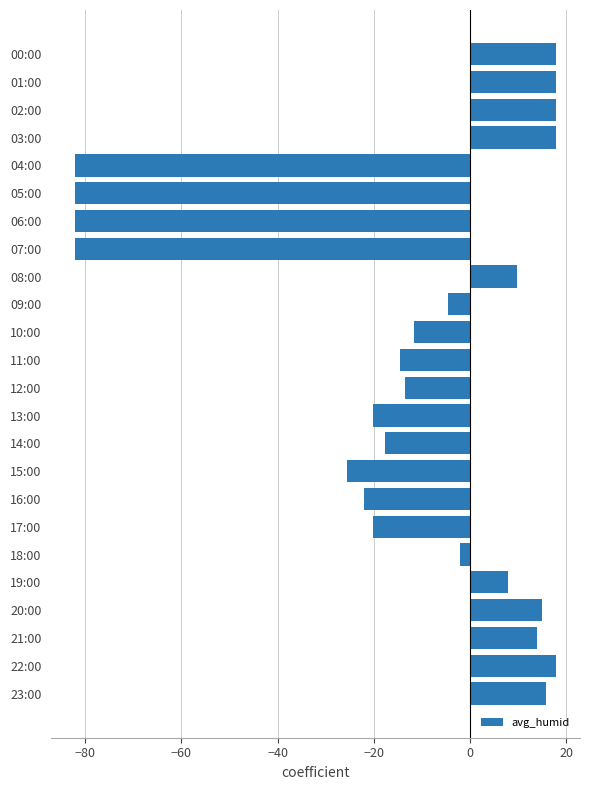

What is the average value?

-13.7